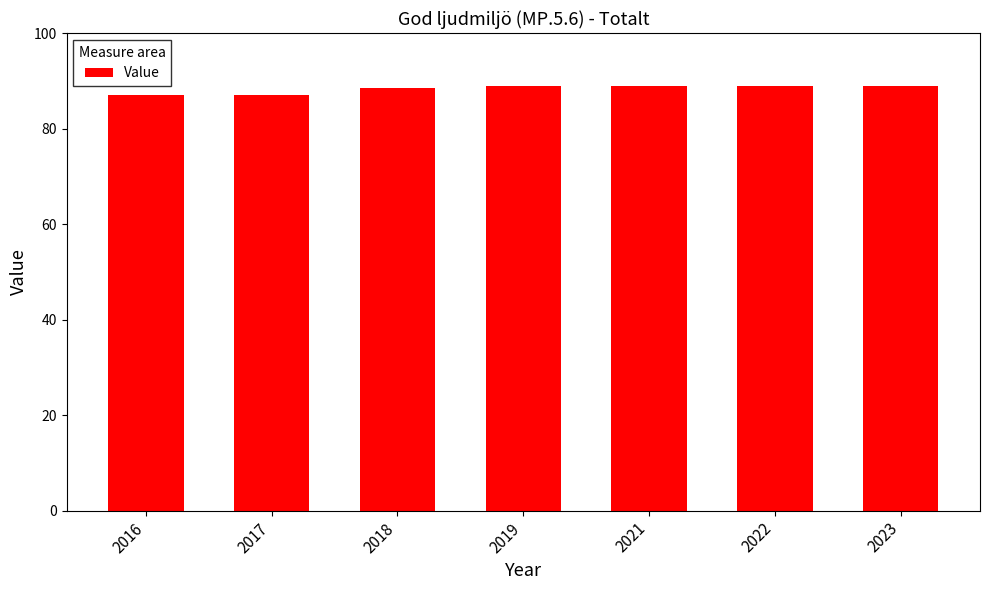

What is the difference between the maximum and minimum values?

2.0